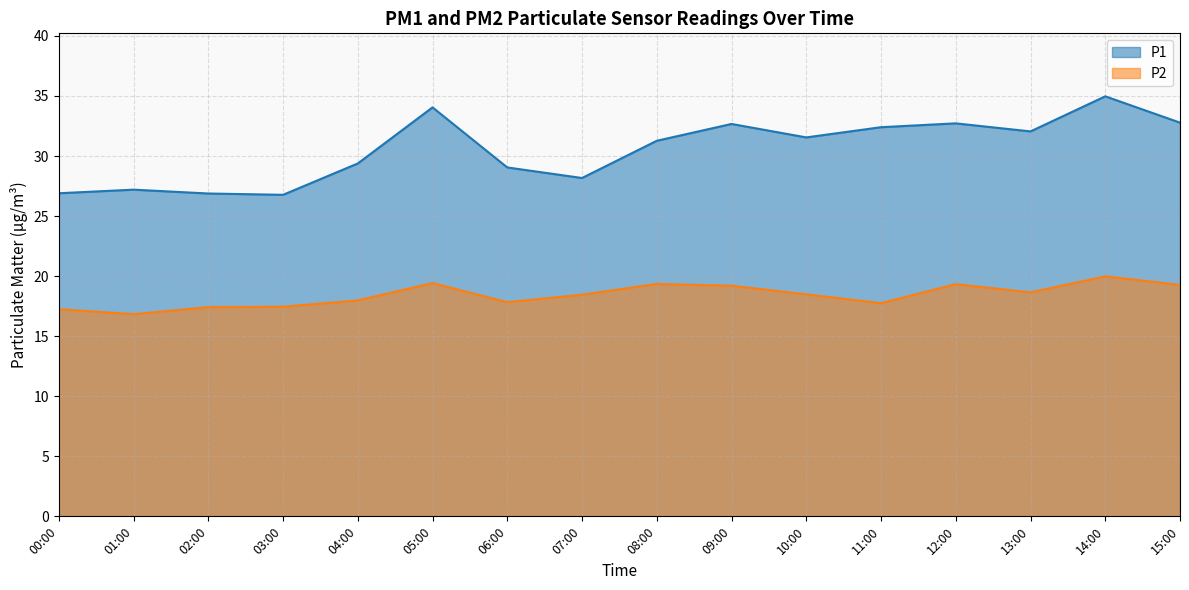

How many values in the P2 series exceed 18?

9